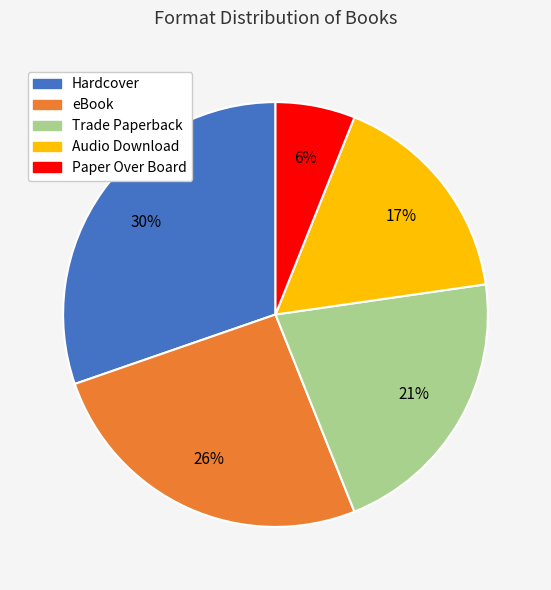

Which category has the smallest portion of the pie?

Paper Over Board